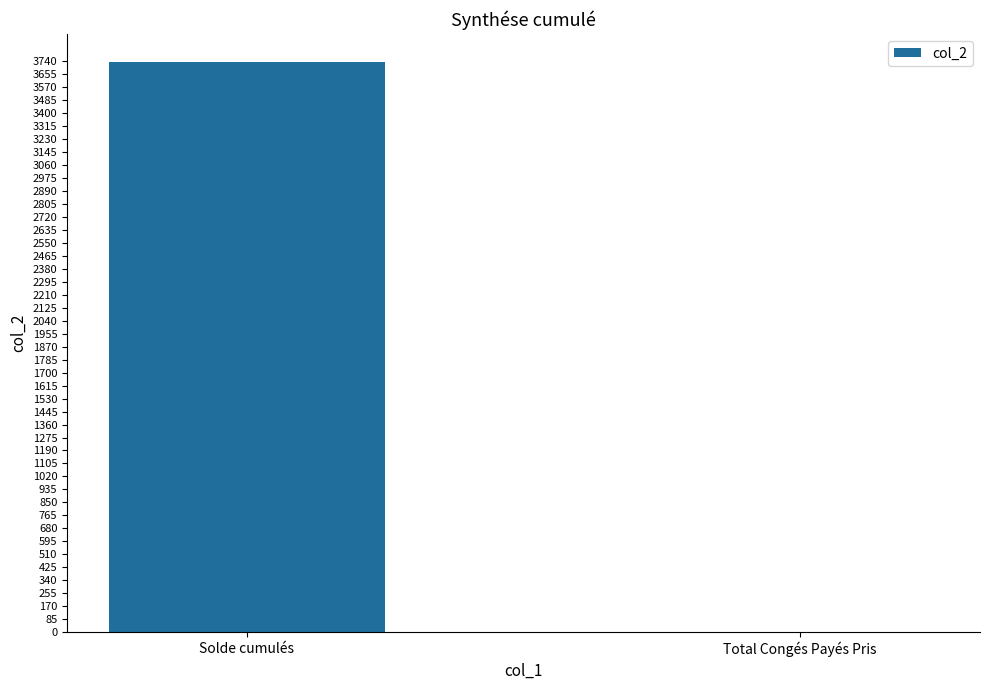

Between Solde cumulés and Total Congés Payés Pris, which is larger?

Solde cumulés